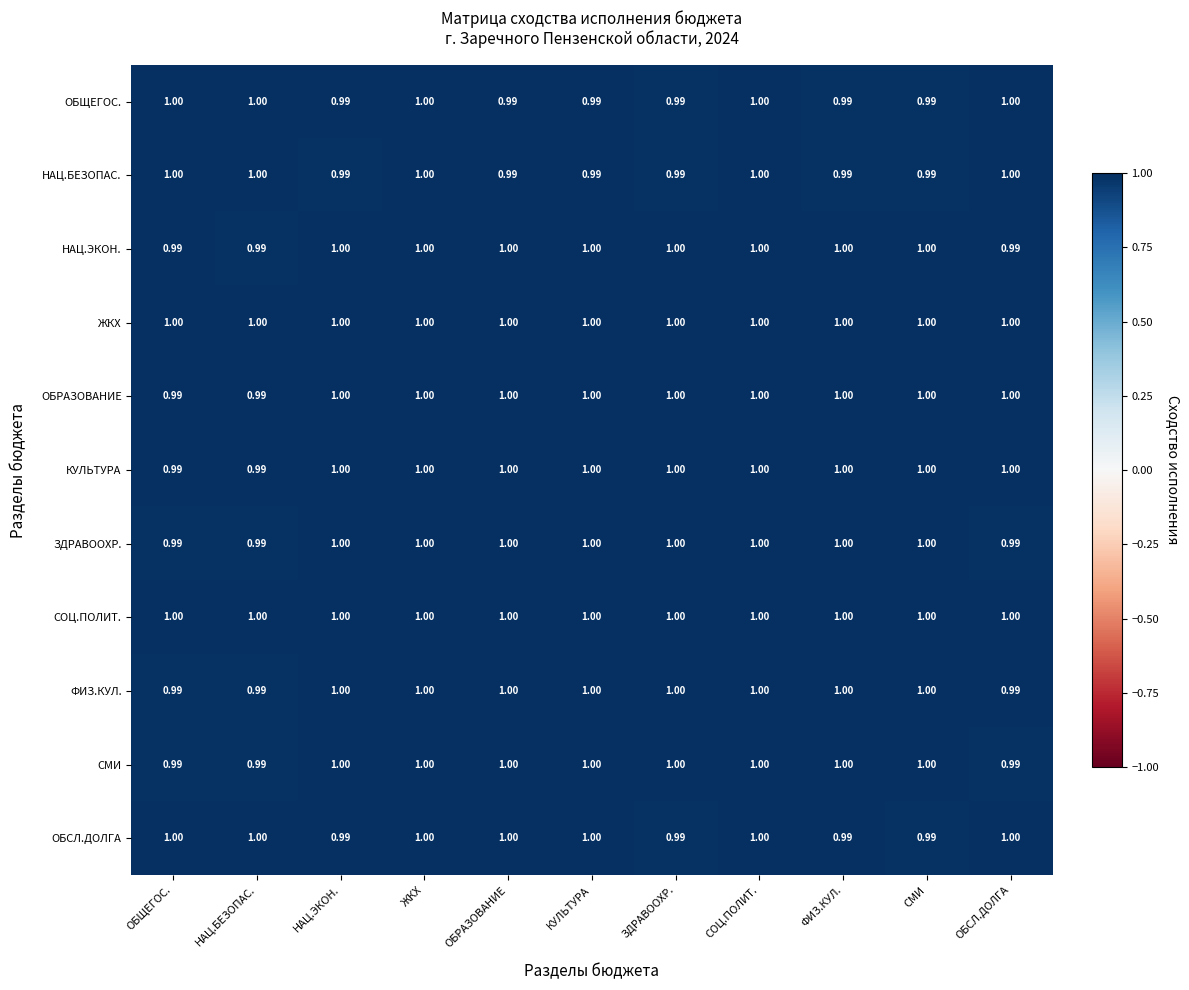

Is the value of ЖКХ at ОБСЛ.ДОЛГА greater than the value of НАЦ.ЭКОН. at ОБСЛ.ДОЛГА?

Yes